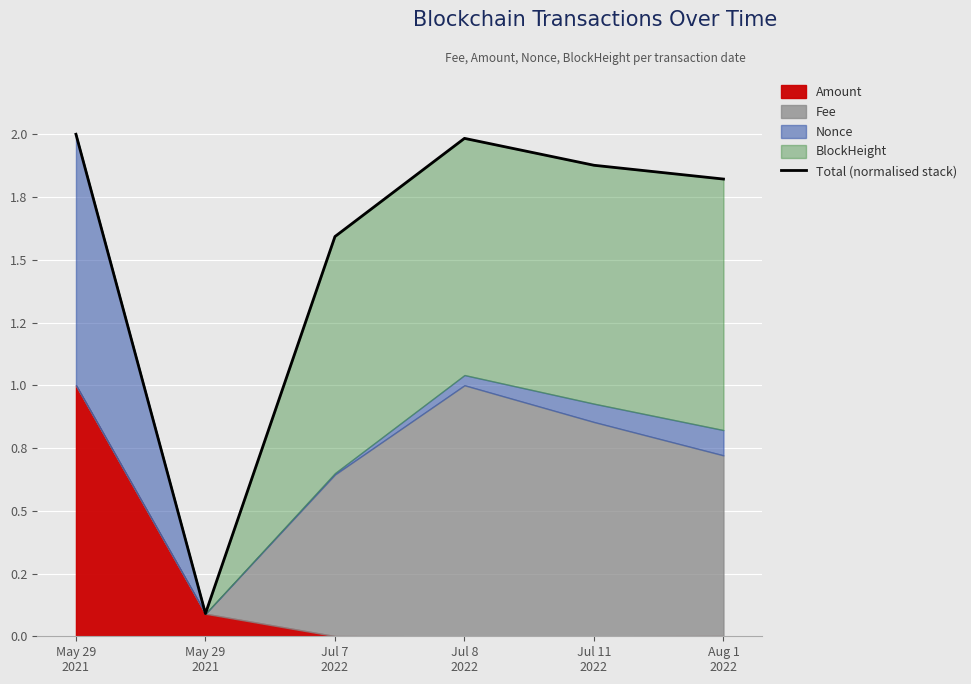

What is the difference between the values at May 29
2021 and Jul 8
2022?

1.9